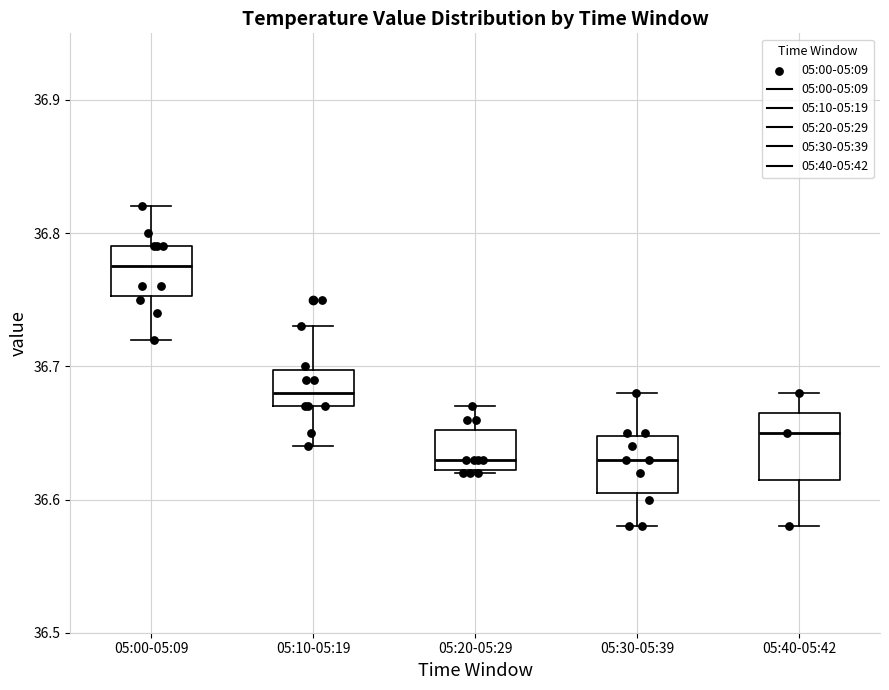

Which box has the highest median line?

05:00-05:09